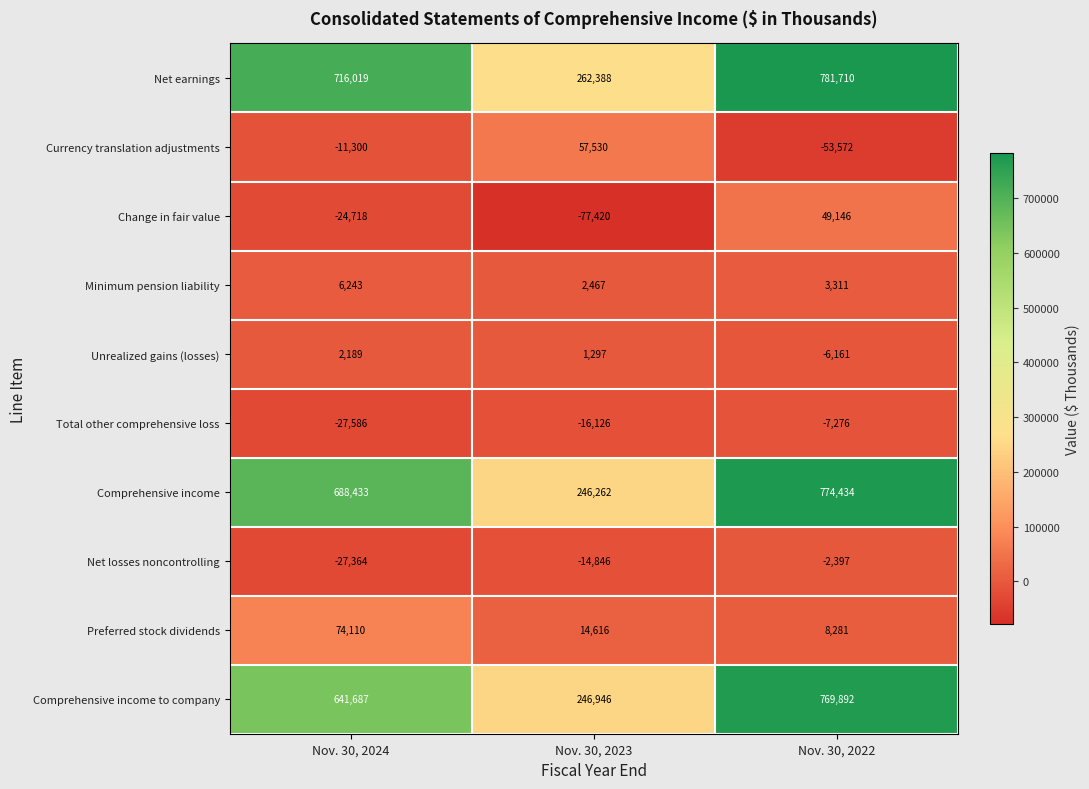

Between Nov. 30, 2023 and Nov. 30, 2022, which series saw the biggest shift?

Comprehensive income